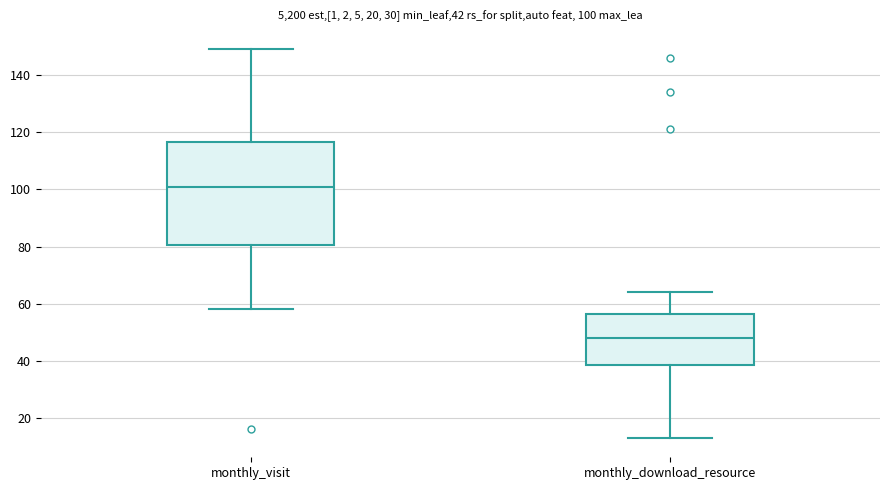

Which box has the lowest median line?

monthly_download_resource